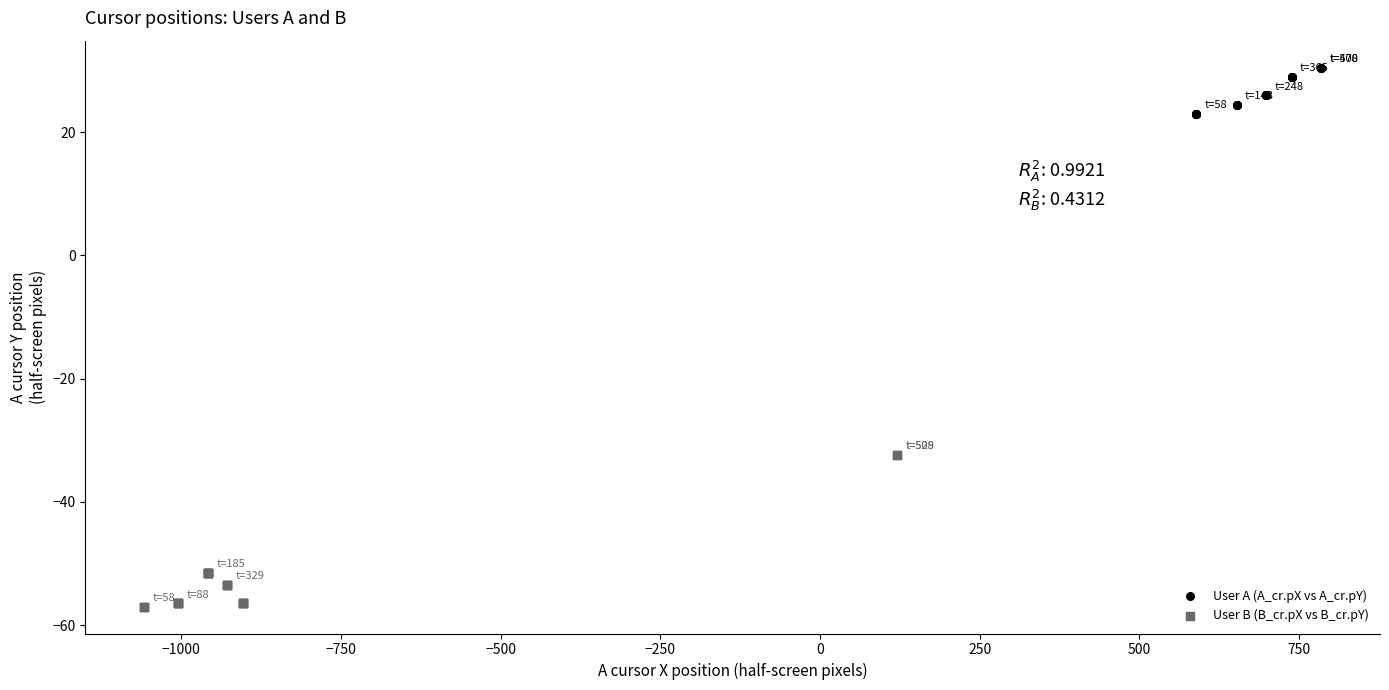

Which series contains the highest Y value?

User A (A_cr.pX vs A_cr.pY)